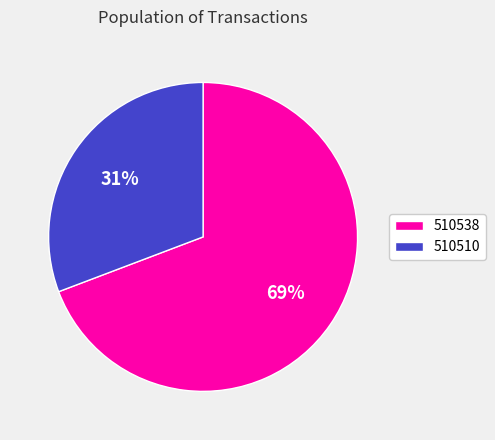

Combined, do 510510 and 510538 account for over 50%?

Yes